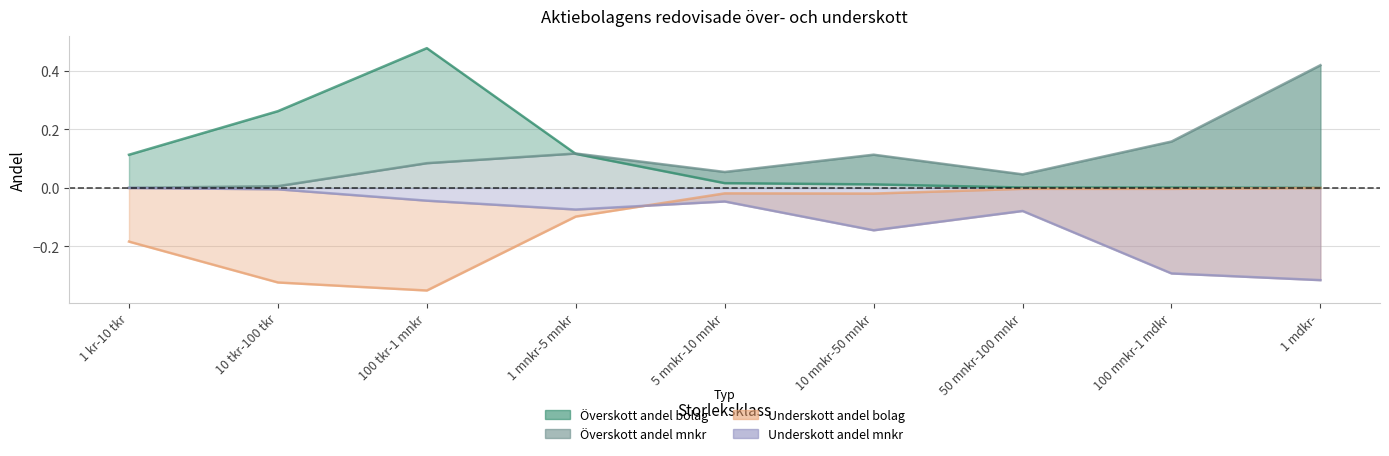

At how many categories does at least one series exceed 0?

9